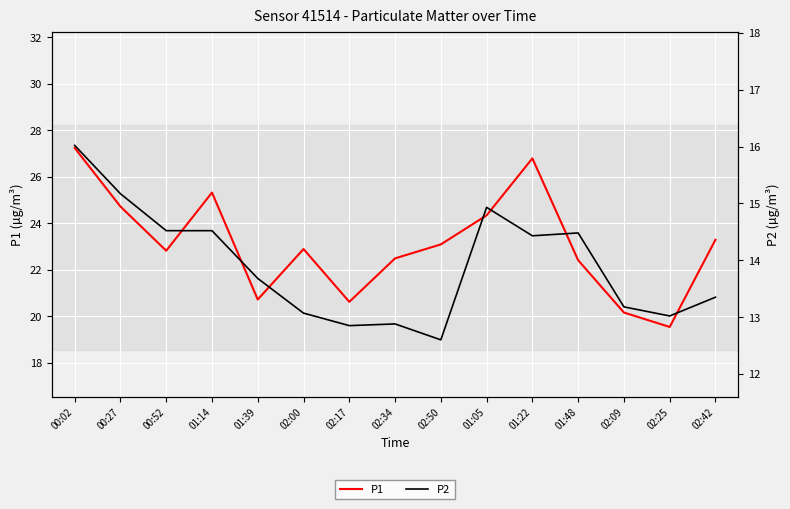

Between 02:42 and 00:27, which is larger?

00:27